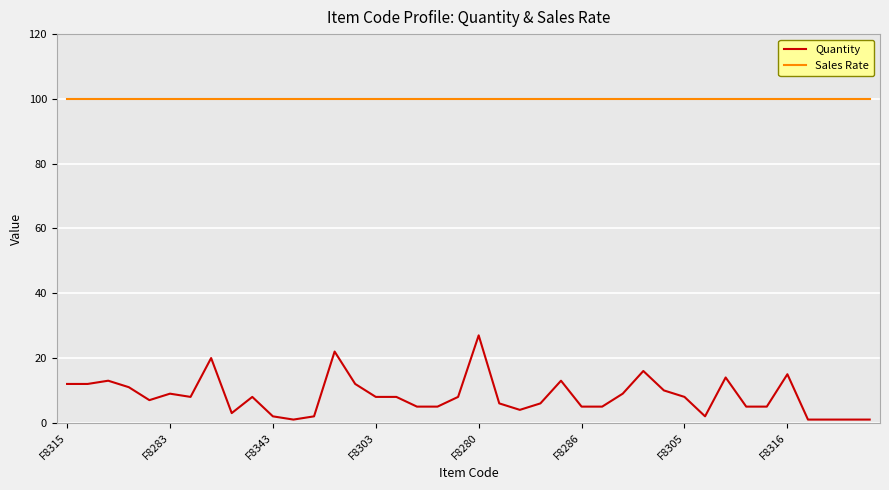

Which series has the largest total across all categories?

Sales Rate